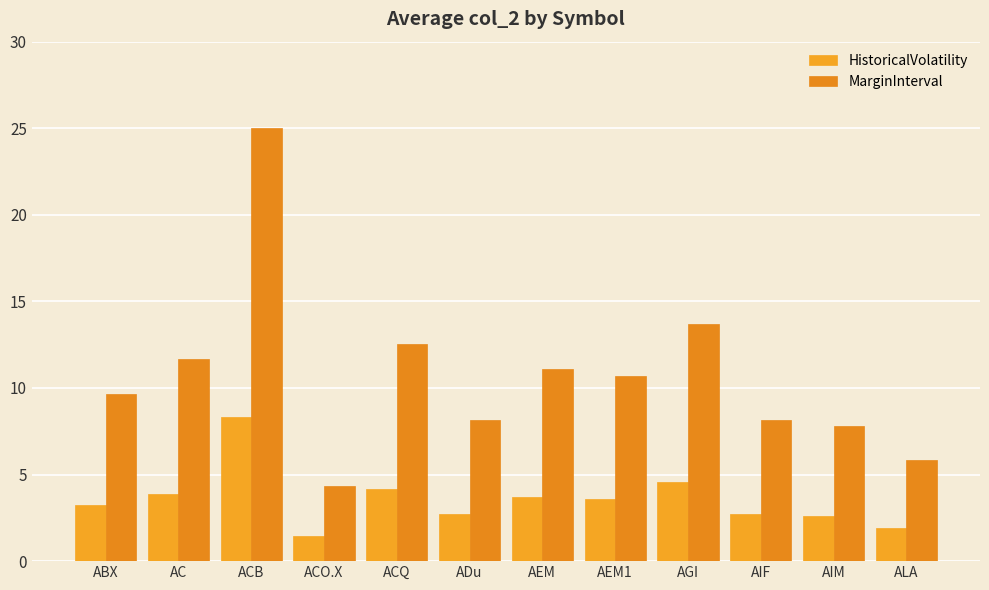

Reading right to left, extract all data points from this chart.

HistoricalVolatility: 1.9	2.6	2.7	4.6	3.6	3.7	2.7	4.2	1.5	8.3	3.9	3.2
MarginInterval: 5.8	7.8	8.2	13.7	10.7	11.1	8.2	12.5	4.4	25.0	11.7	9.7